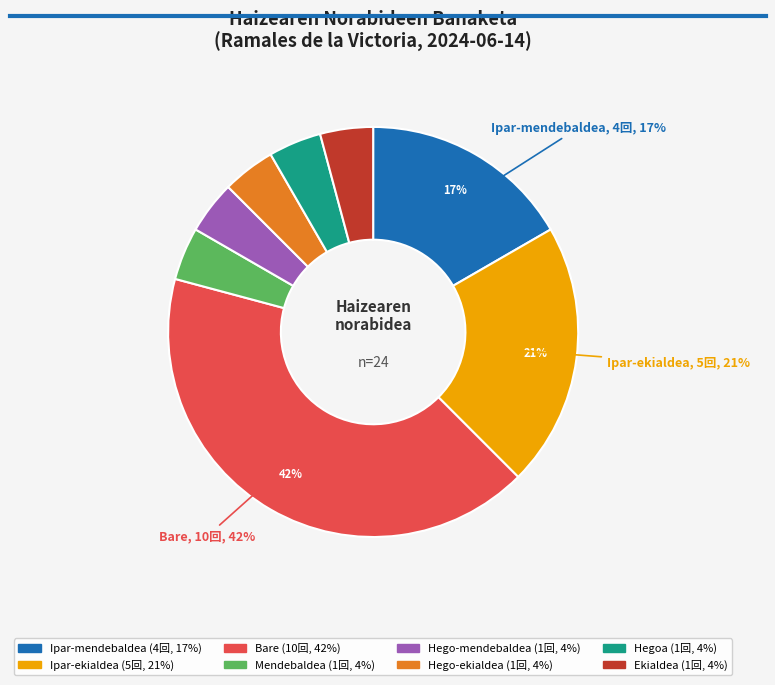

To the nearest percent, what is the average slice percentage?

12%